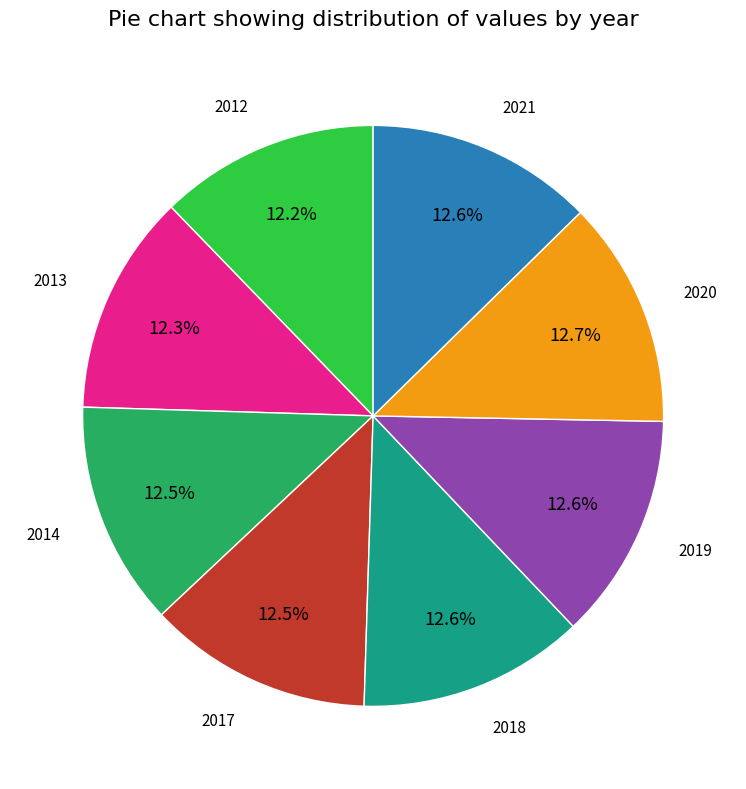

Is there any slice that represents more than half of the pie?

No